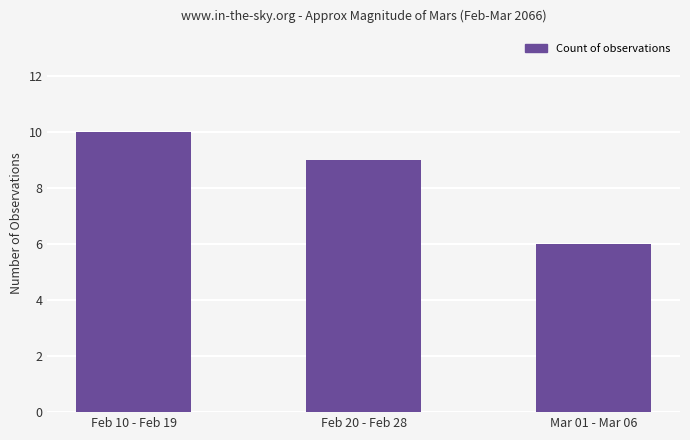

List the labels in order of value, smallest first.

Mar 01 - Mar 06, Feb 20 - Feb 28, Feb 10 - Feb 19